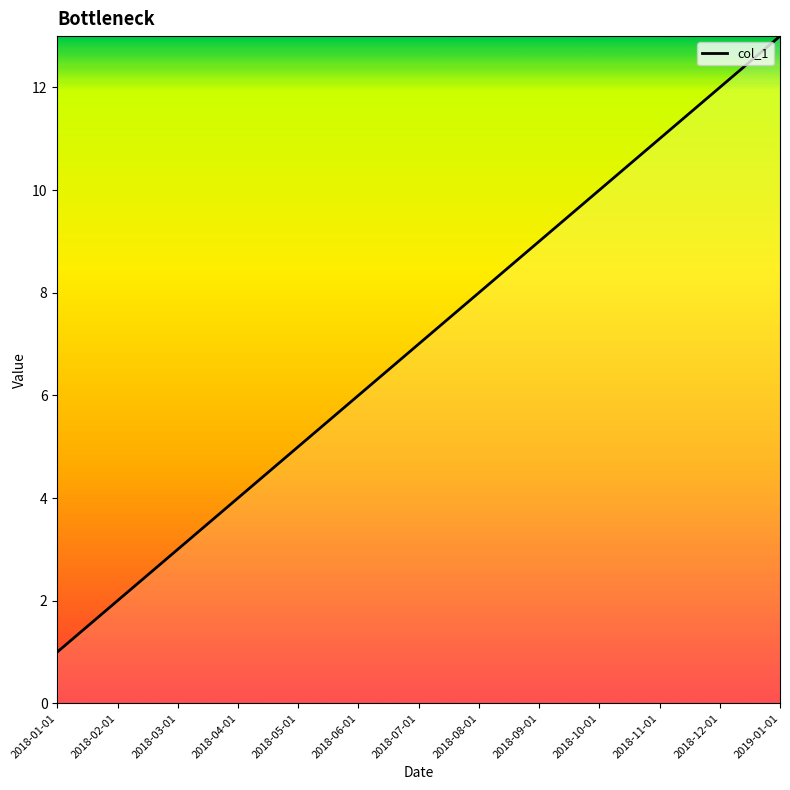

Where is the data nearest to the value 7?

2018-07-01